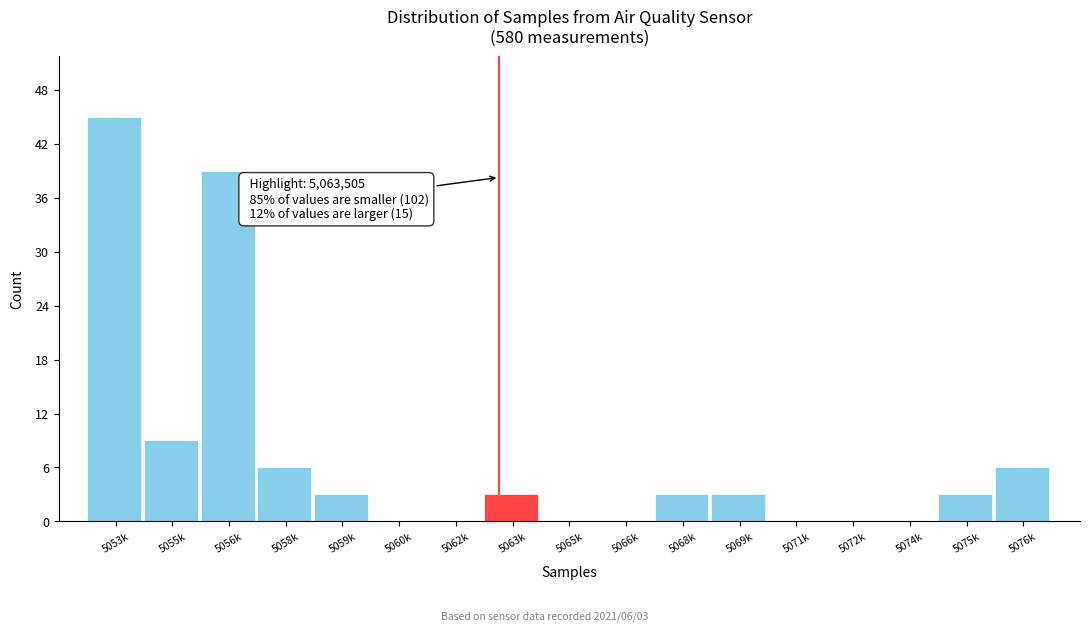

Reading left to right, extract all data points from this chart.

5053k=45	5055k=9	5056k=39	5058k=6	5059k=3	5060k=0	5062k=0	5063k=3	5065k=0	5066k=0	5068k=3	5069k=3	5071k=0	5072k=0	5074k=0	5075k=3	5076k=6